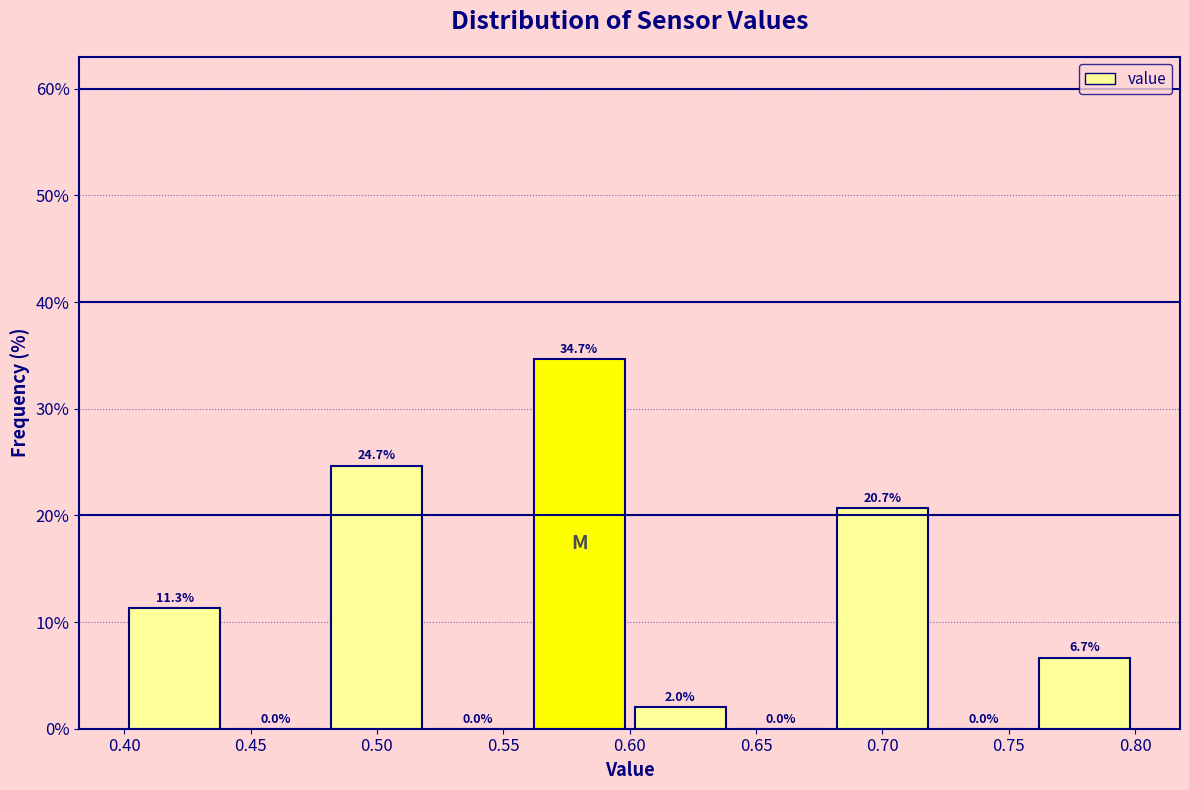

Reading left to right, list every bar in this chart as the range it spans on the x-axis followed by its height.

0.40 to 0.44: 11.3
0.44 to 0.48: 0.0
0.48 to 0.52: 24.7
0.52 to 0.56: 0.0
0.56 to 0.60: 34.7
0.60 to 0.64: 2.0
0.64 to 0.68: 0.0
0.68 to 0.72: 20.7
0.72 to 0.76: 0.0
0.76 to 0.80: 6.7